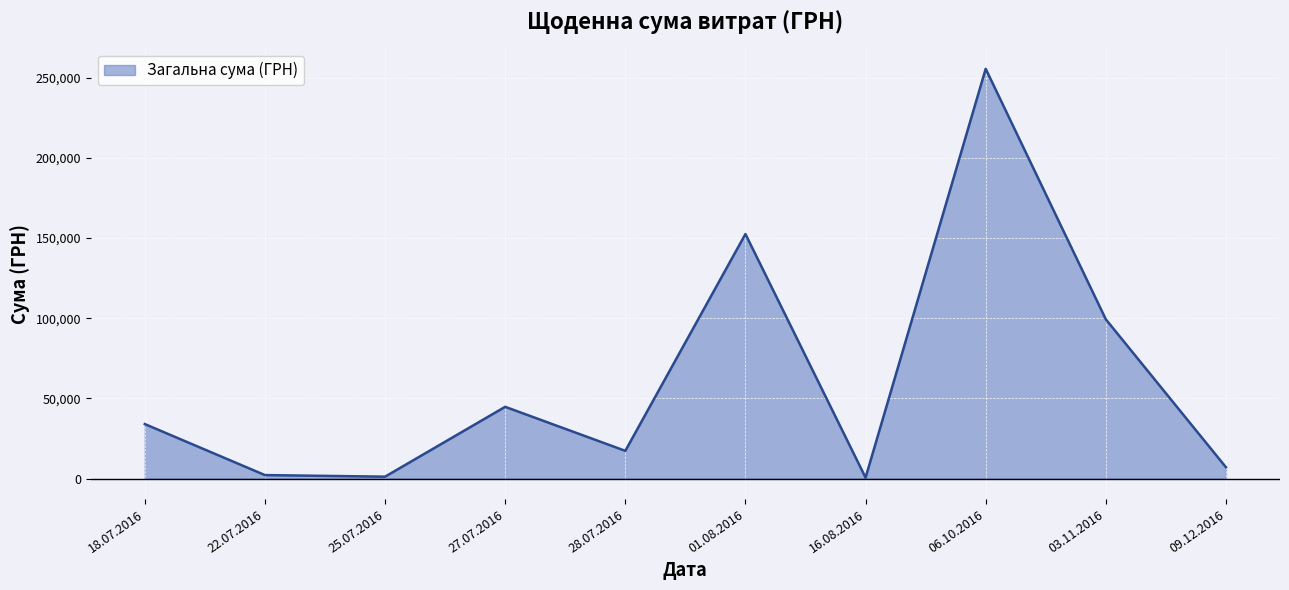

The chart shows a value of 163.8 at 27.07.2016. True or false?

False